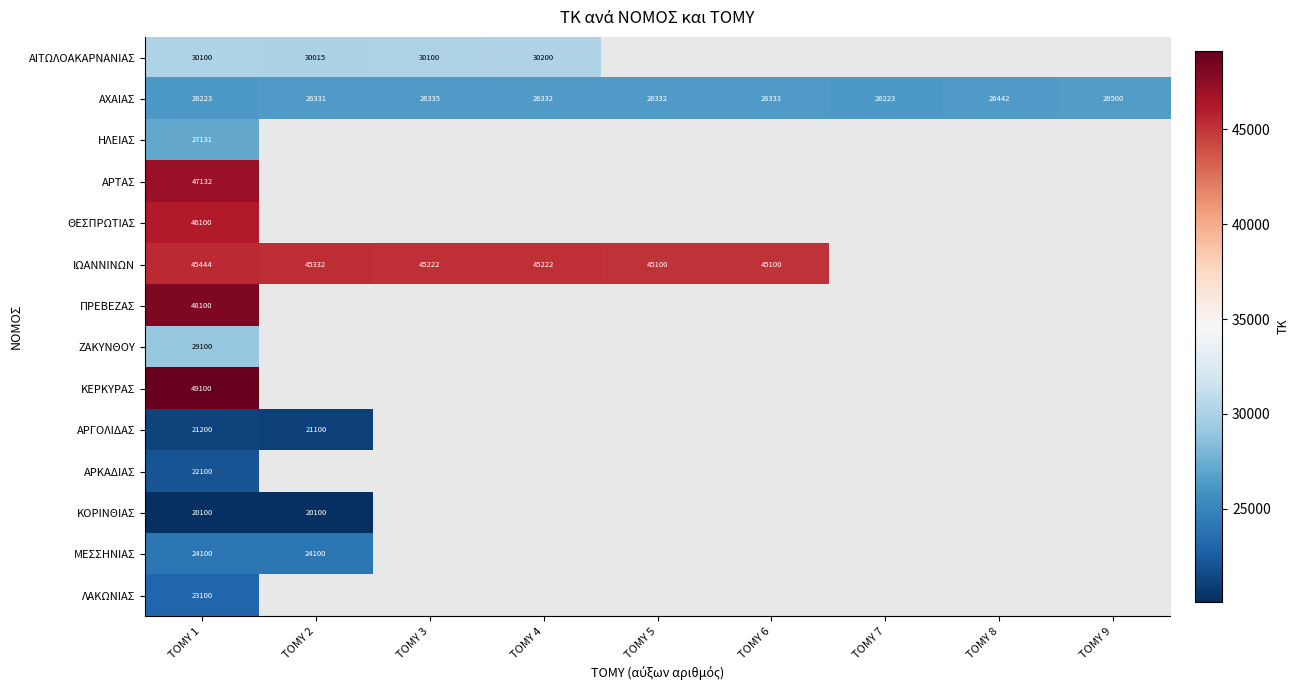

At ΤΟΜΥ 1, list the series in order from smallest to largest.

ΚΟΡΙΝΘΙΑΣ, ΑΡΓΟΛΙΔΑΣ, ΑΡΚΑΔΙΑΣ, ΛΑΚΩΝΙΑΣ, ΜΕΣΣΗΝΙΑΣ, ΑΧΑΙΑΣ, ΗΛΕΙΑΣ, ΖΑΚΥΝΘΟΥ, ΑΙΤΩΛΟΑΚΑΡΝΑΝΙΑΣ, ΙΩΑΝΝΙΝΩΝ, ΘΕΣΠΡΩΤΙΑΣ, ΑΡΤΑΣ, ΠΡΕΒΕΖΑΣ, ΚΕΡΚΥΡΑΣ